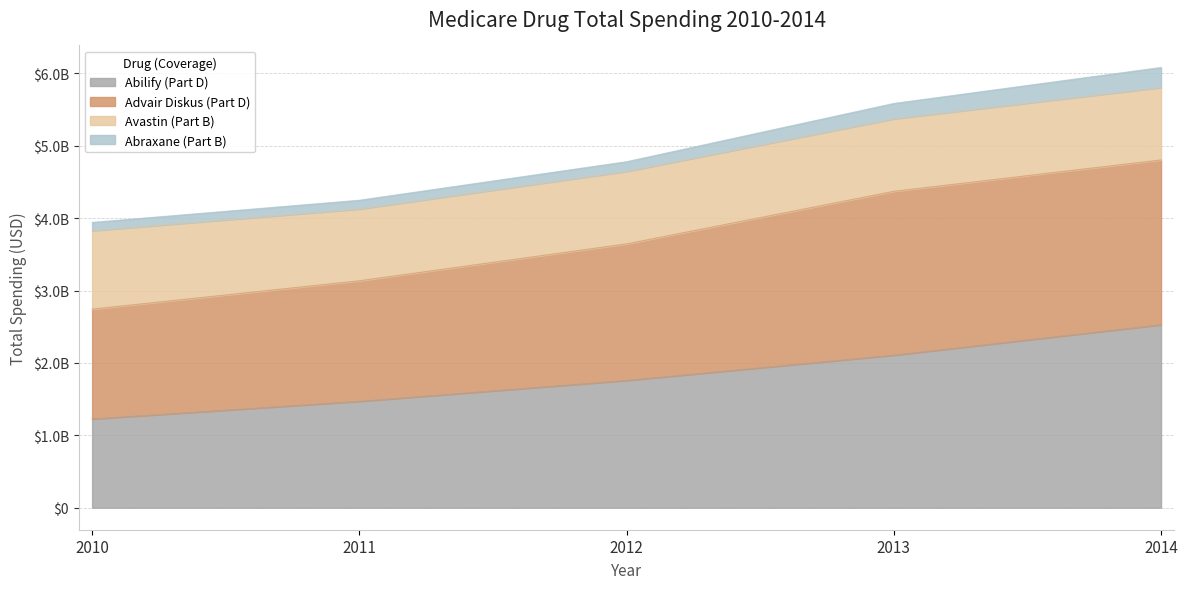

What is the sum of the Abilify (Part D) values at 2012 and 2014?

4285373174.1